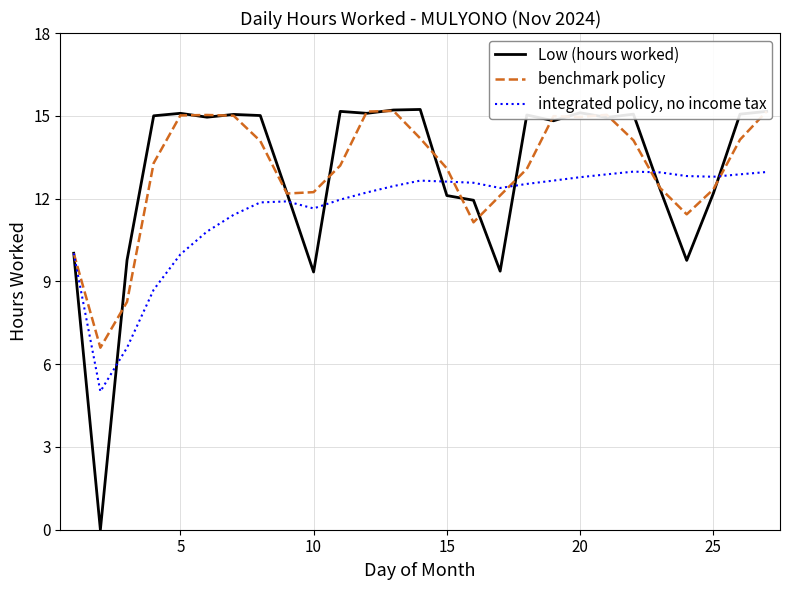

What is the lowest value of the benchmark policy series?

6.6